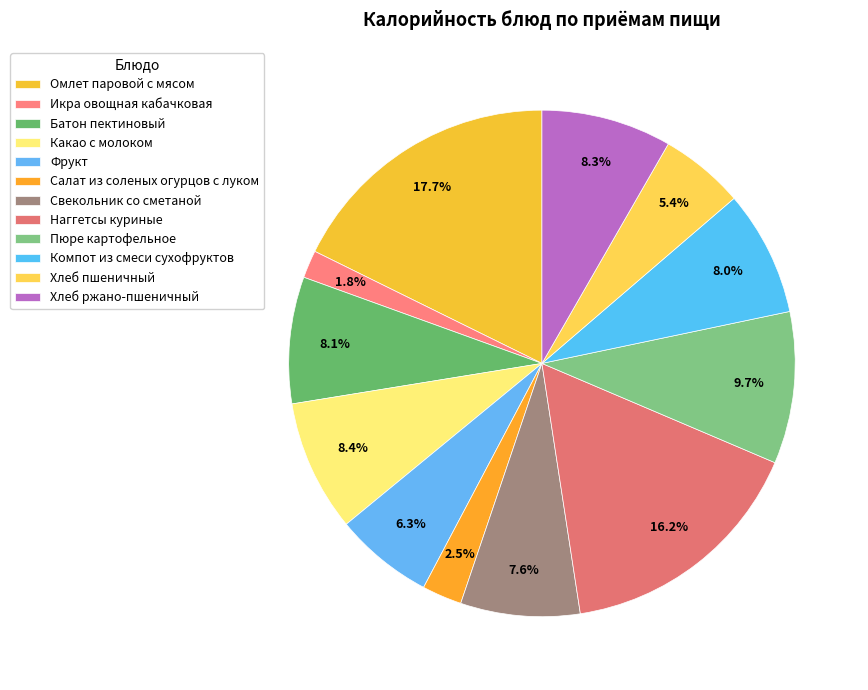

To the nearest percent, what portion does Салат из соленых огурцов с луком represent?

3%